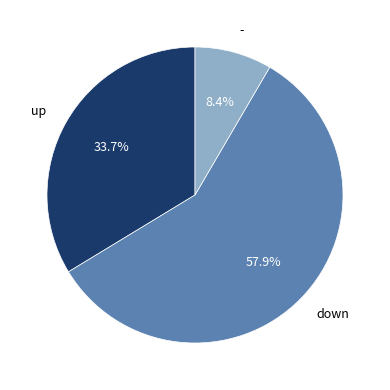

To the nearest percent, what is the combined percentage of up and -?

42%